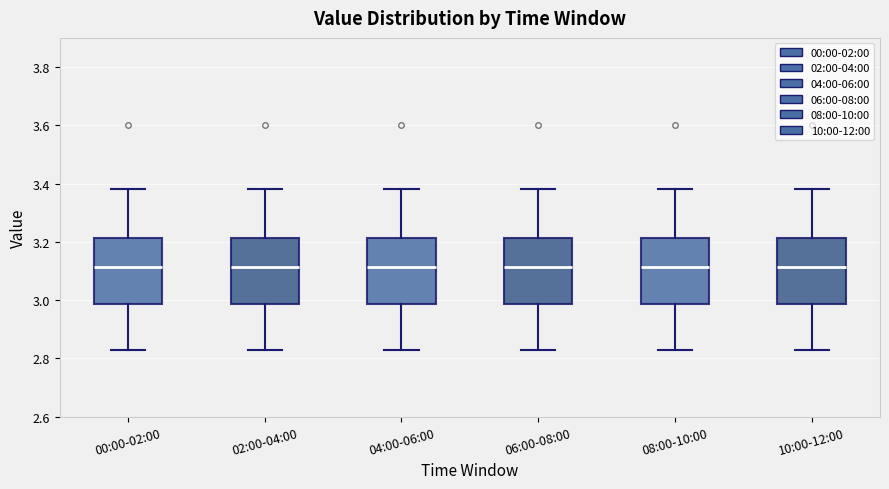

Reading left to right, transcribe this box plot: for each box, give where its median line is, the range the box spans, and where its two whiskers end, as read against the y-axis. The values are not printed on the chart, so give them approximately, as read against the axis.

00:00-02:00: median 3.12, box 2.98 to 3.22, whiskers 2.84 to 3.38
02:00-04:00: median 3.12, box 2.98 to 3.22, whiskers 2.84 to 3.38
04:00-06:00: median 3.12, box 2.98 to 3.22, whiskers 2.84 to 3.38
06:00-08:00: median 3.12, box 2.98 to 3.22, whiskers 2.84 to 3.38
08:00-10:00: median 3.12, box 2.98 to 3.22, whiskers 2.84 to 3.38
10:00-12:00: median 3.12, box 2.98 to 3.22, whiskers 2.84 to 3.38